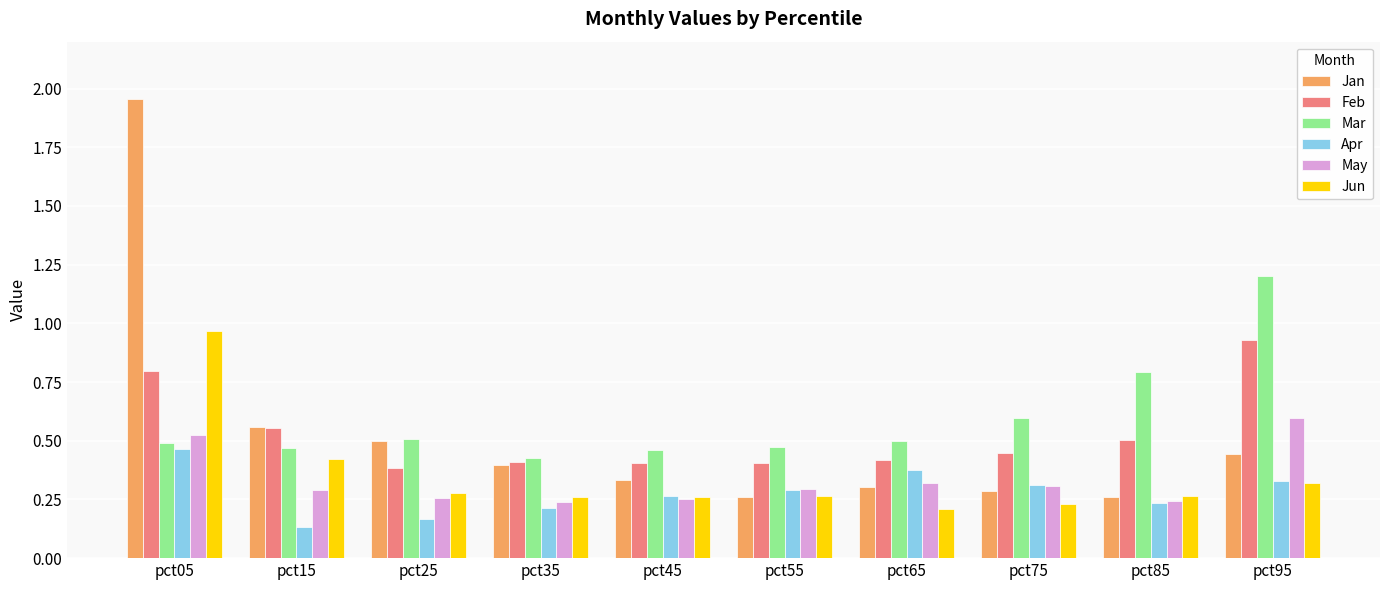

What is the difference between the maximum and second lowest values in the Mar series?

0.7